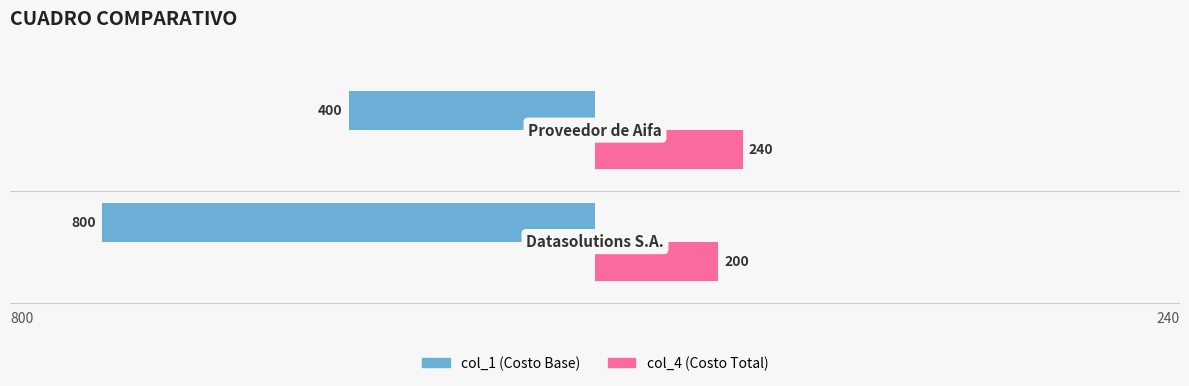

What is the smallest value displayed?

-800